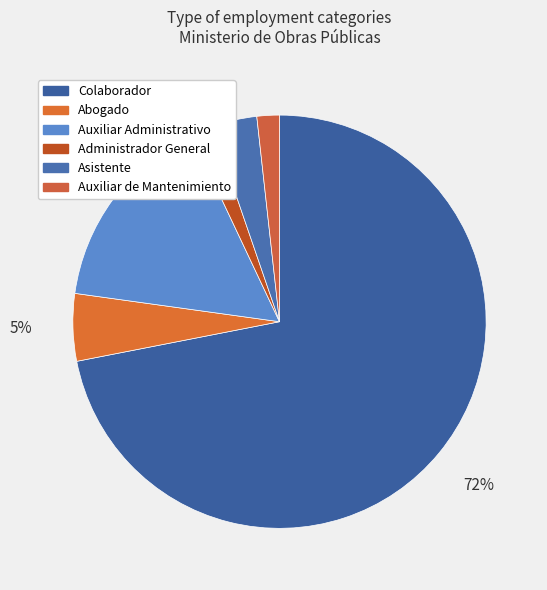

To the nearest percent, what is the difference between the Auxiliar Administrativo and Auxiliar de Mantenimiento slice percentages?

14%